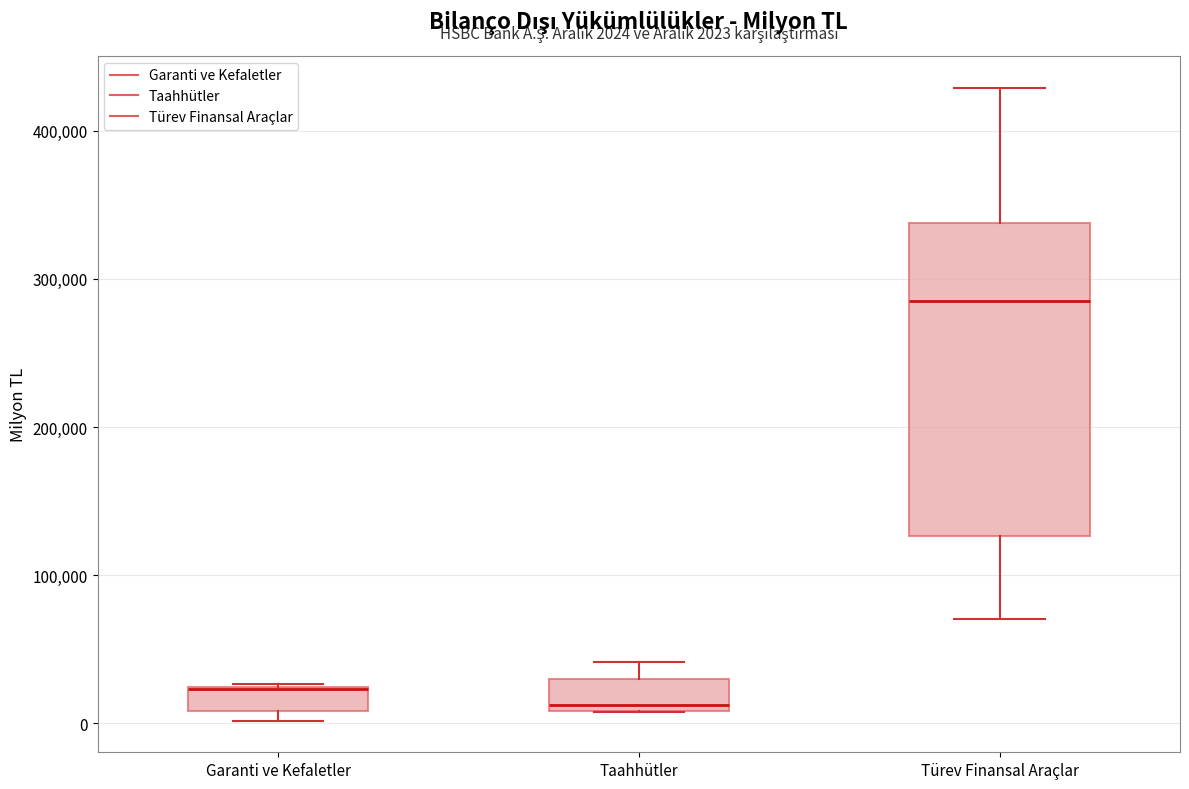

Comparing the boxes themselves (not the whiskers), which one is the tallest?

Türev Finansal Araçlar